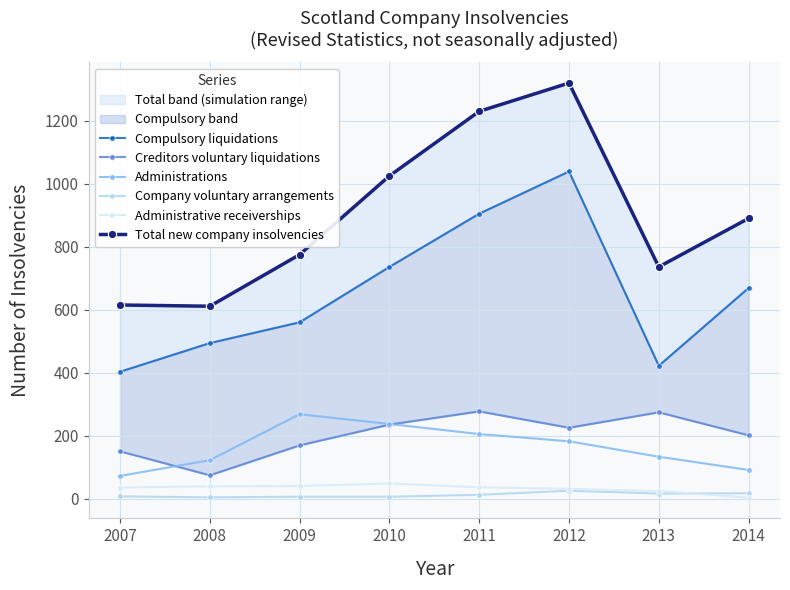

Which series changed the most between 2009 and 2010?

Total new company insolvencies